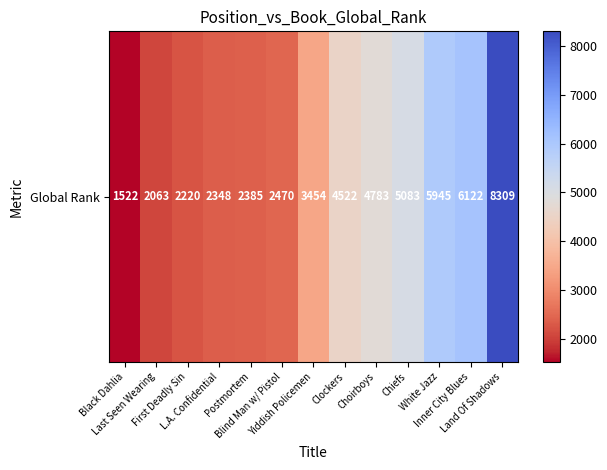

What is the minimum value shown in the chart?

1522